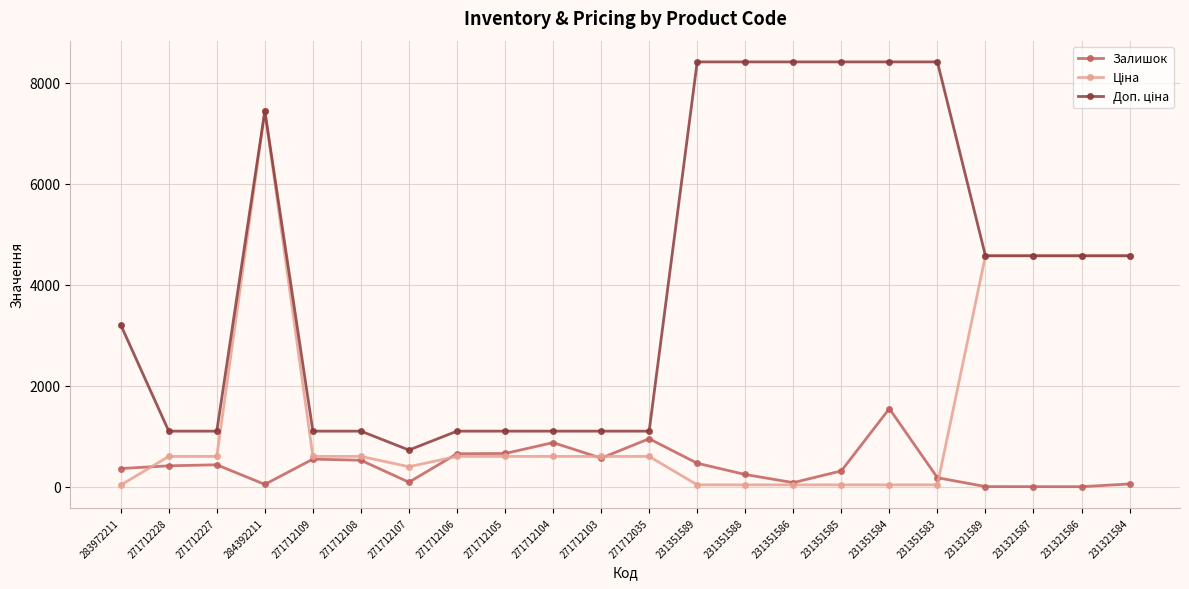

Is it true that Залишок equals 313.0 at 231351585?

True